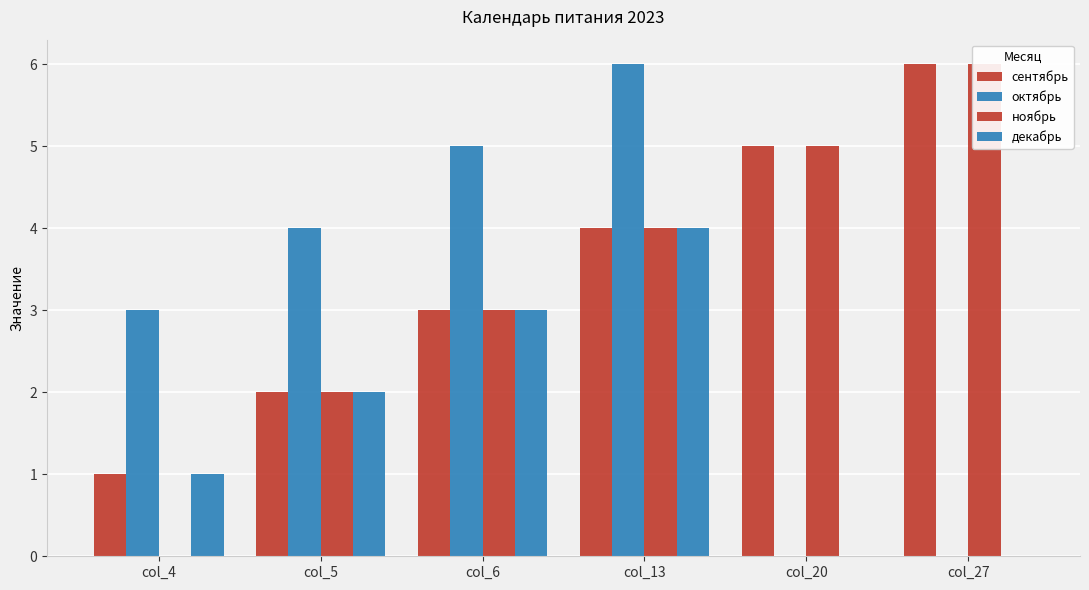

List the series in order of their peak value, lowest first.

декабрь, сентябрь, октябрь, ноябрь